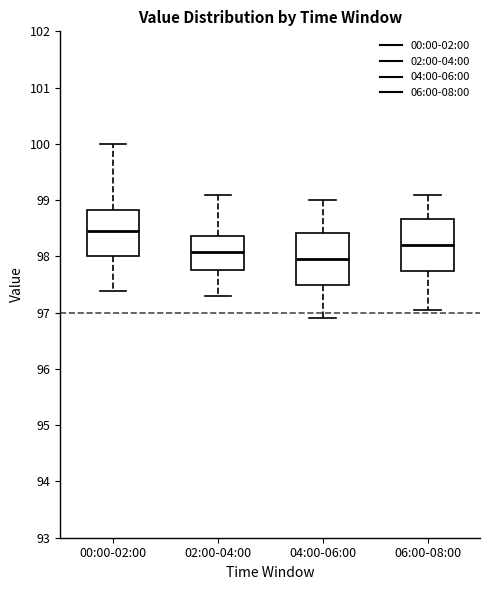

Reading left to right, read every box against the y-axis: the position of its median line, the range the box covers, and the ends of its whiskers. The values are not printed on the chart, so give them approximately, as read against the axis.

00:00-02:00: median 98.5, box 98.0 to 98.8, whiskers 97.4 to 100.0
02:00-04:00: median 98.1, box 97.8 to 98.4, whiskers 97.3 to 99.1
04:00-06:00: median 98.0, box 97.5 to 98.4, whiskers 96.9 to 99.0
06:00-08:00: median 98.2, box 97.7 to 98.7, whiskers 97.1 to 99.1